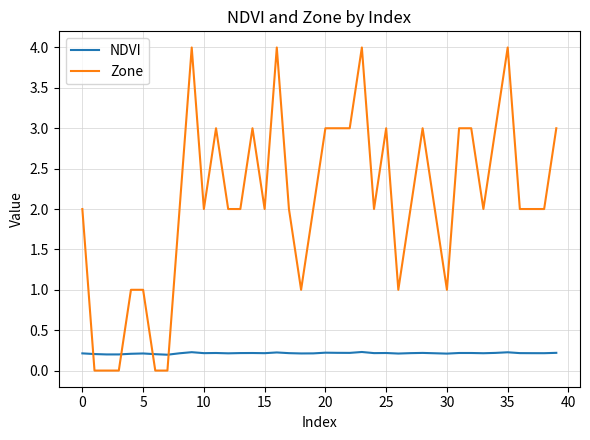

Rank the series by their average value, from highest to lowest.

Zone, NDVI